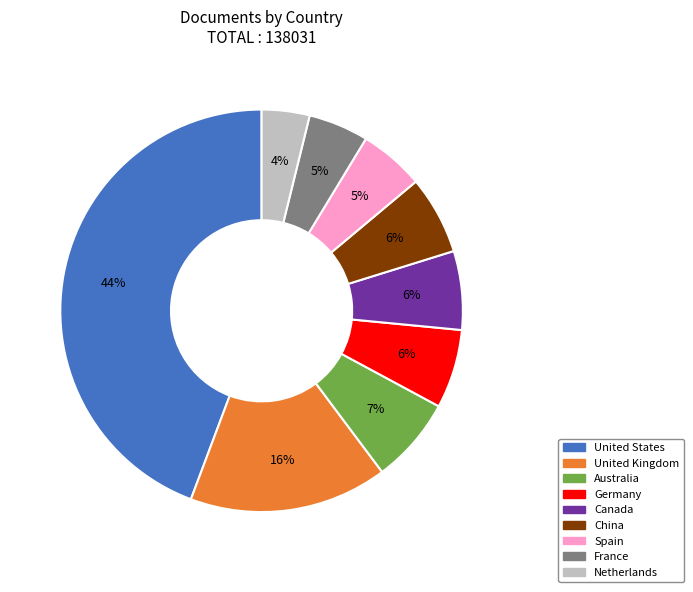

Which slice is the largest?

United States